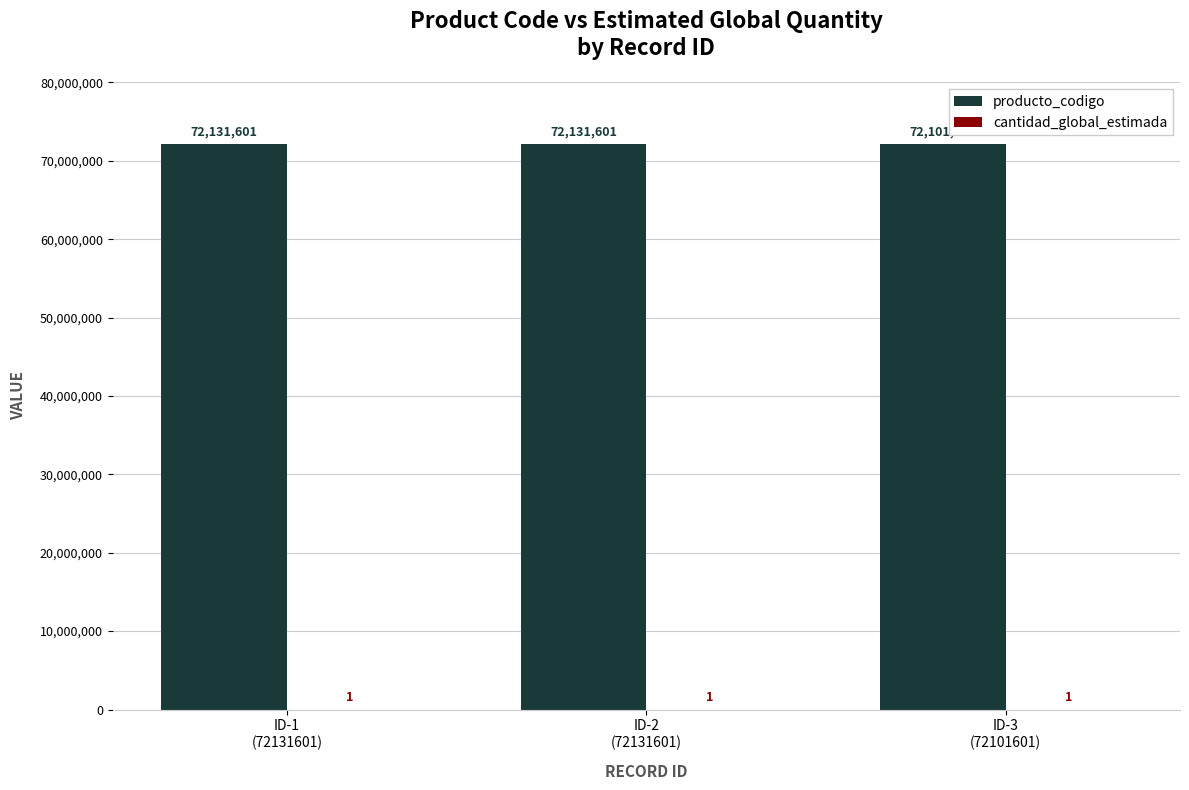

Which series has the largest total across all categories?

producto_codigo